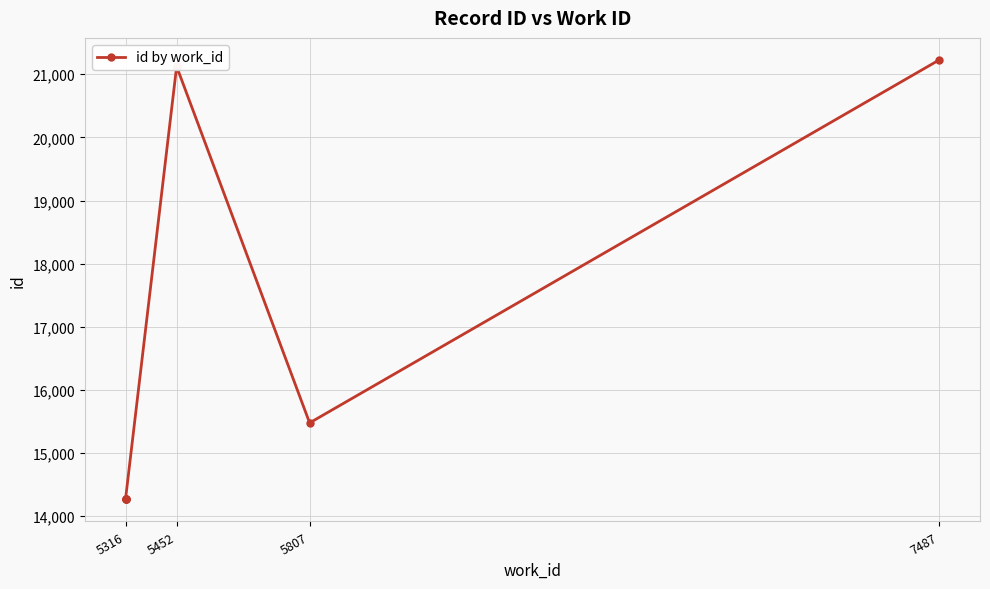

What is the difference between the second highest and minimum values?

6860